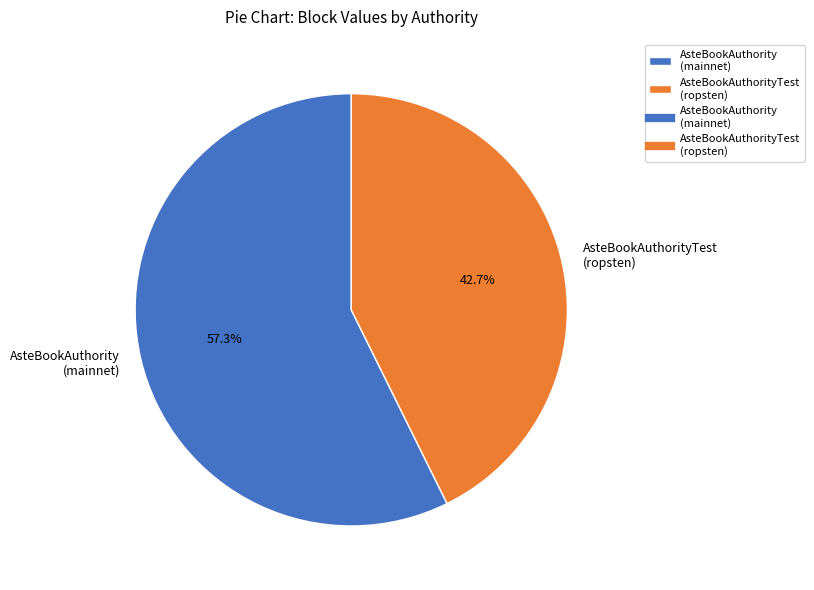

Rank the categories by value from lowest to highest.

AsteBookAuthorityTest (ropsten), AsteBookAuthority (mainnet)